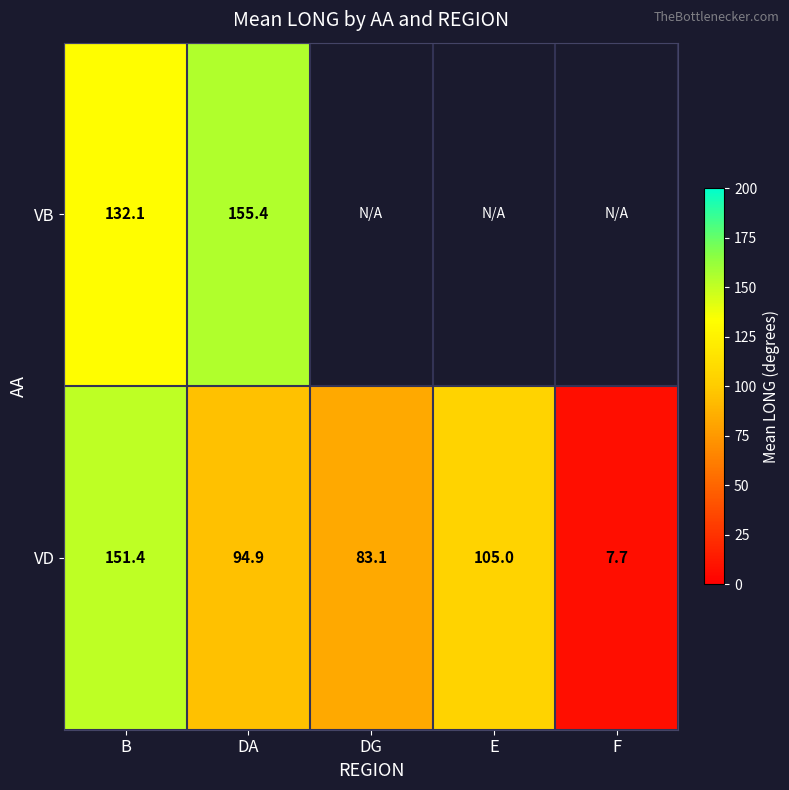

Is it true that VD equals 129.1 at DG?

False